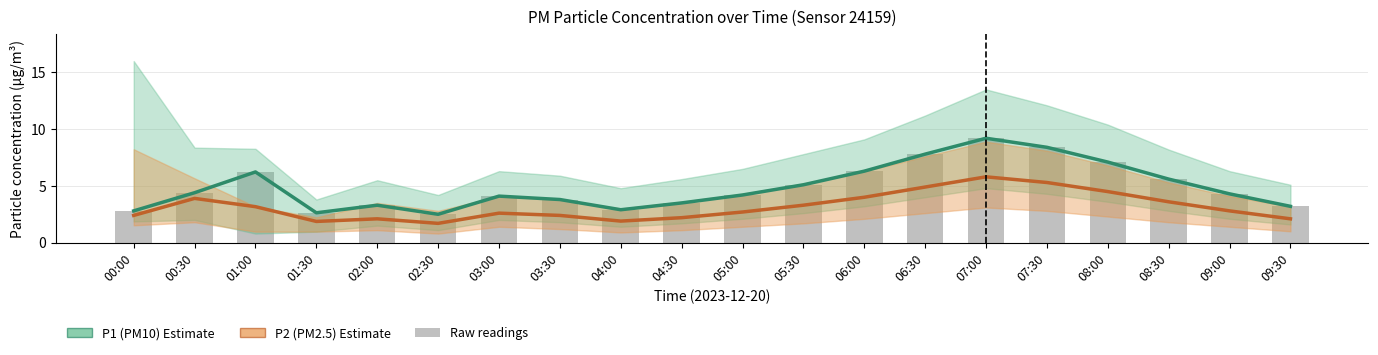

At which category is the sum across all series the highest?

07:00